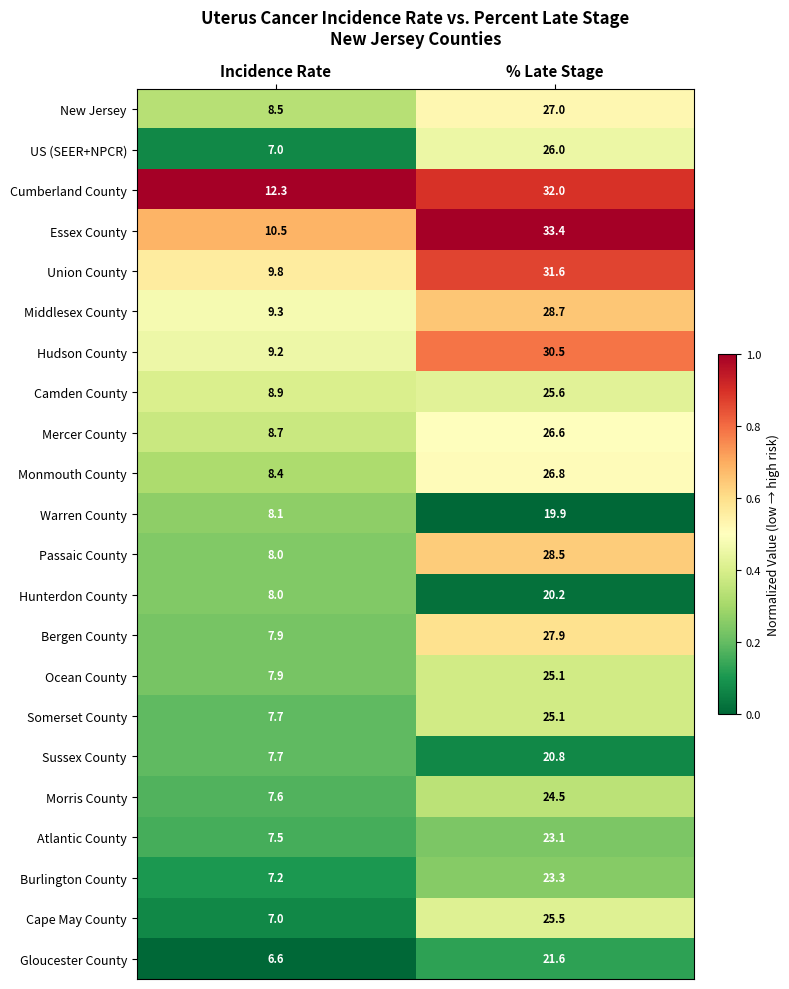

What is the difference between the maximum and minimum values in the Atlantic County series?

15.6